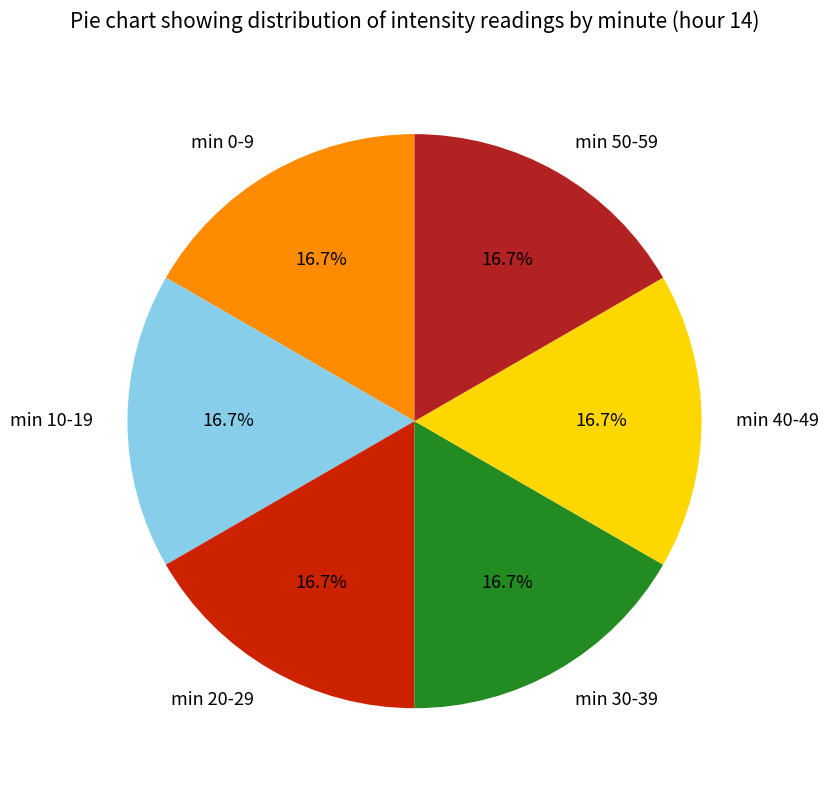

Is there a majority slice in this chart?

No